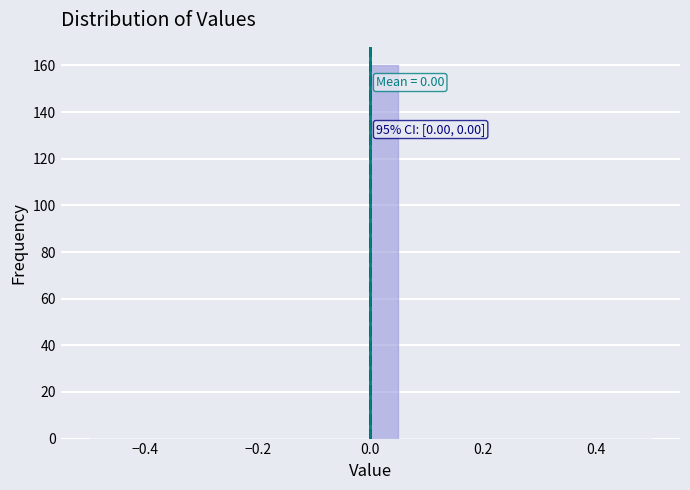

Around what value on the x-axis is the tallest bar? Give the approximate position of its centre, as read against the axis.

0.02